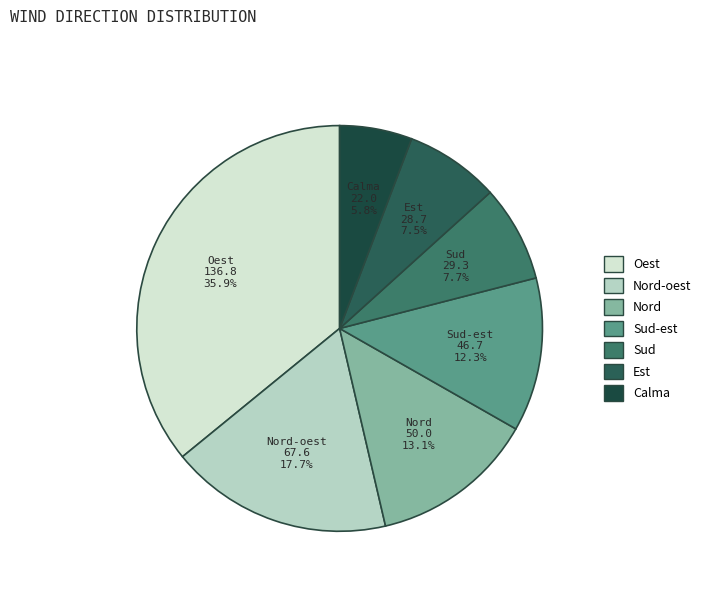

Is Nord-oest the majority of the pie?

No